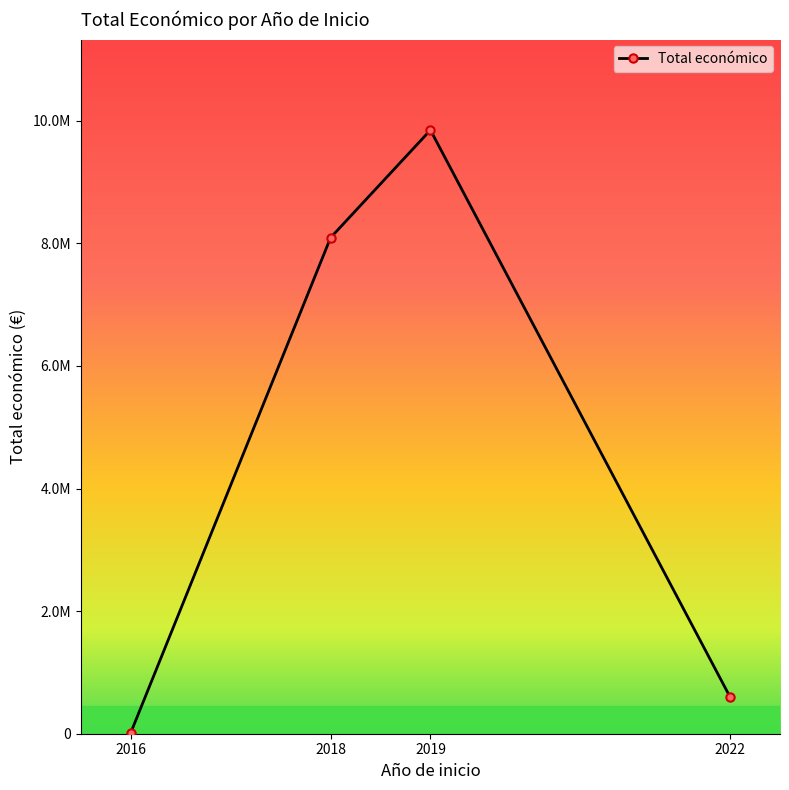

Is this an area chart (filled region under the line)?

No